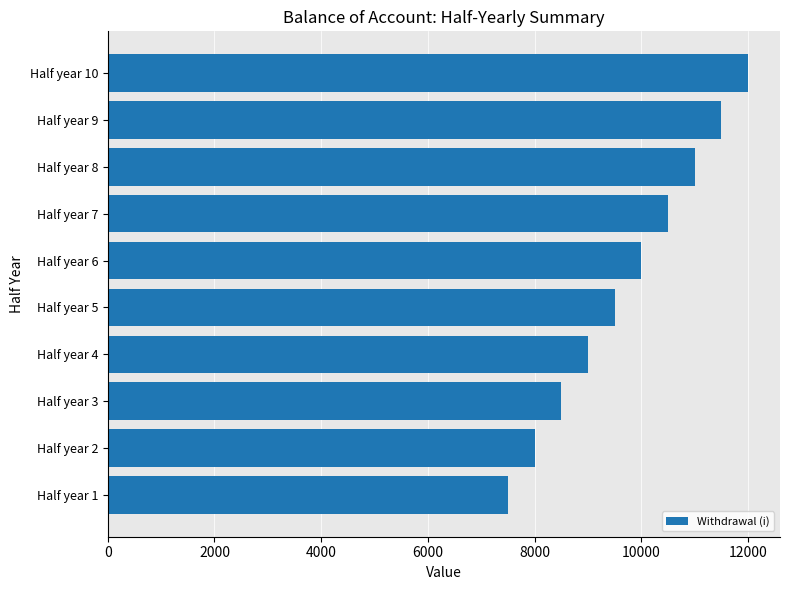

Between Half year 8 and Half year 2, which is larger?

Half year 8